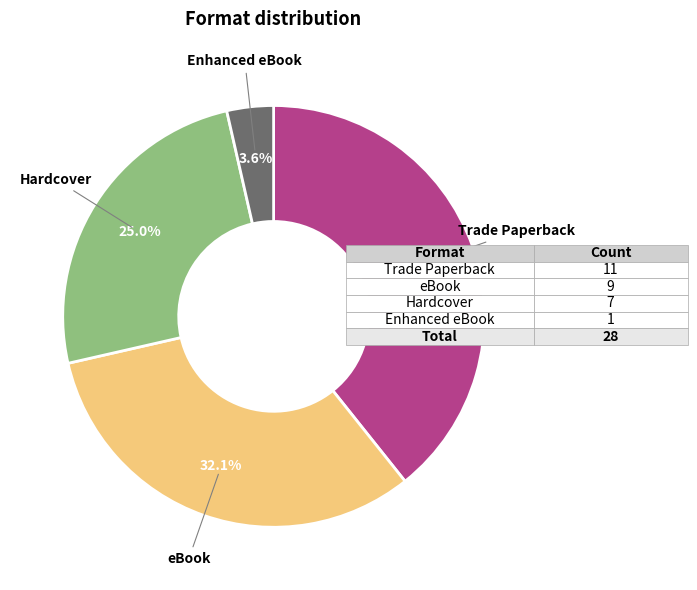

What is the largest slice in the pie chart?

Trade Paperback